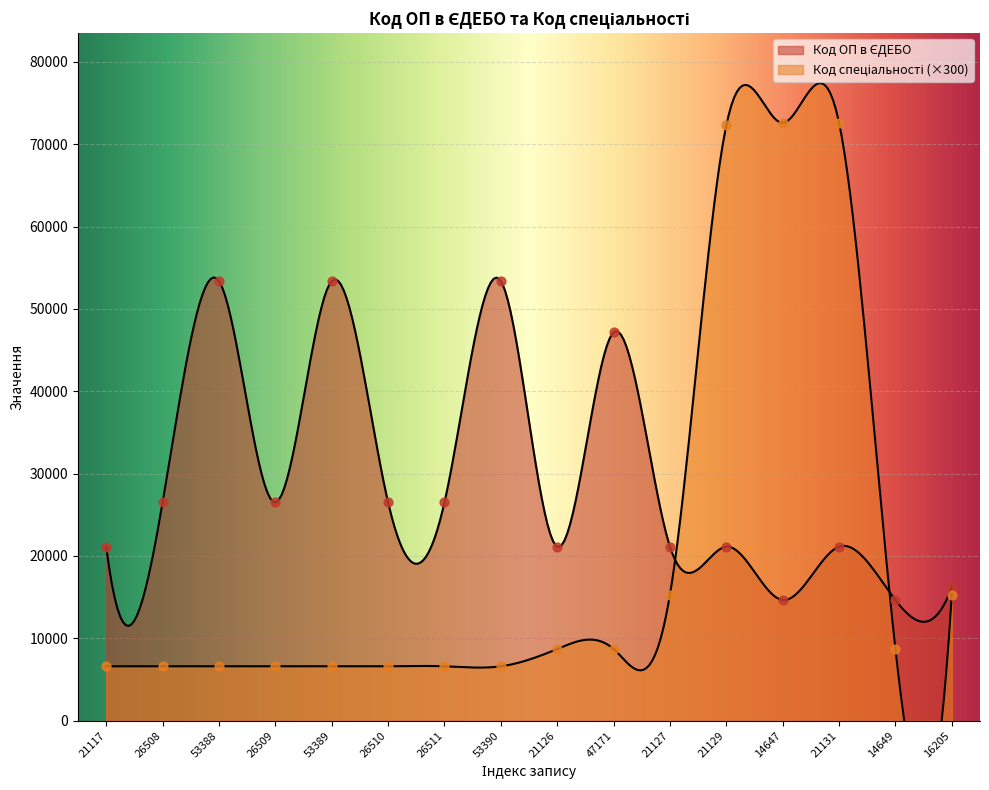

Which series has the largest total across all categories?

Код ОП в ЄДЕБО